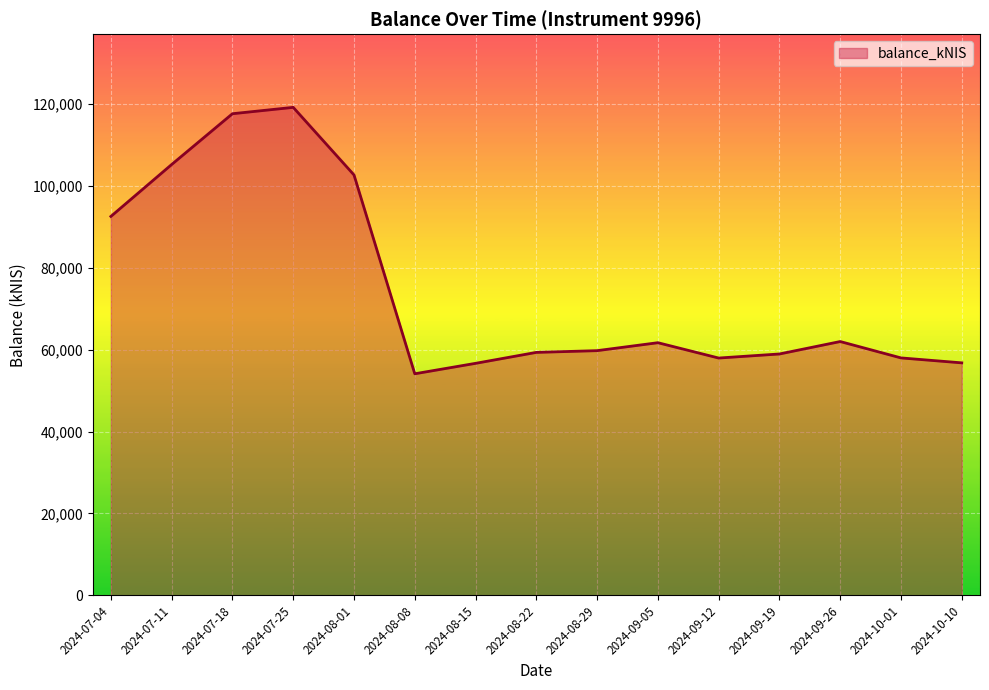

How many distinct data groups are displayed?

1